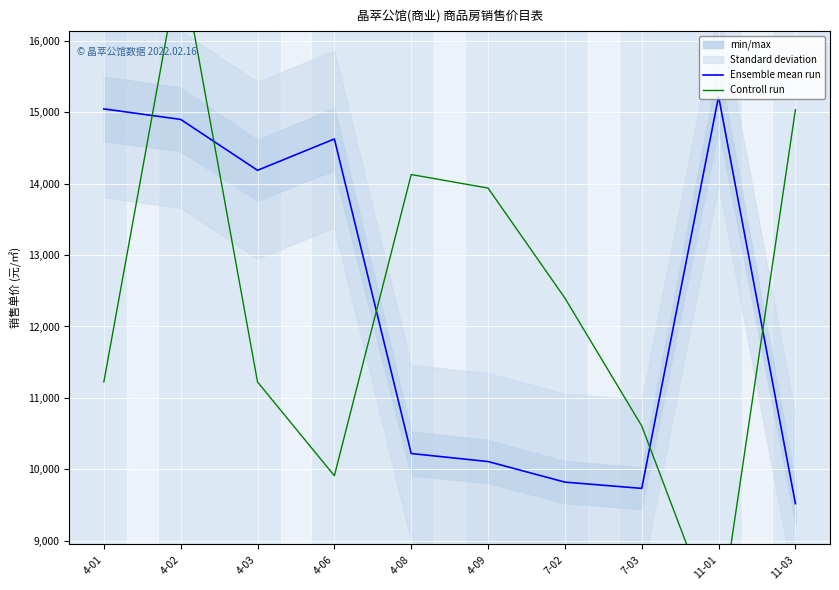

How many times do Controll run and Ensemble mean run cross each other?

5